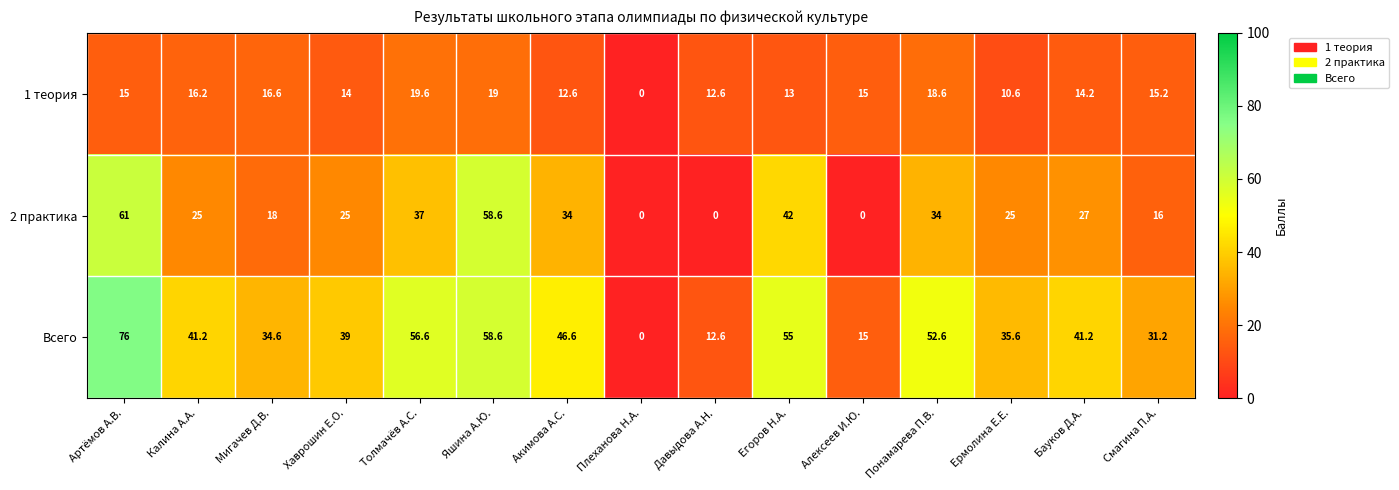

What is the difference between the second highest and minimum values in the 2 практика series?

58.6